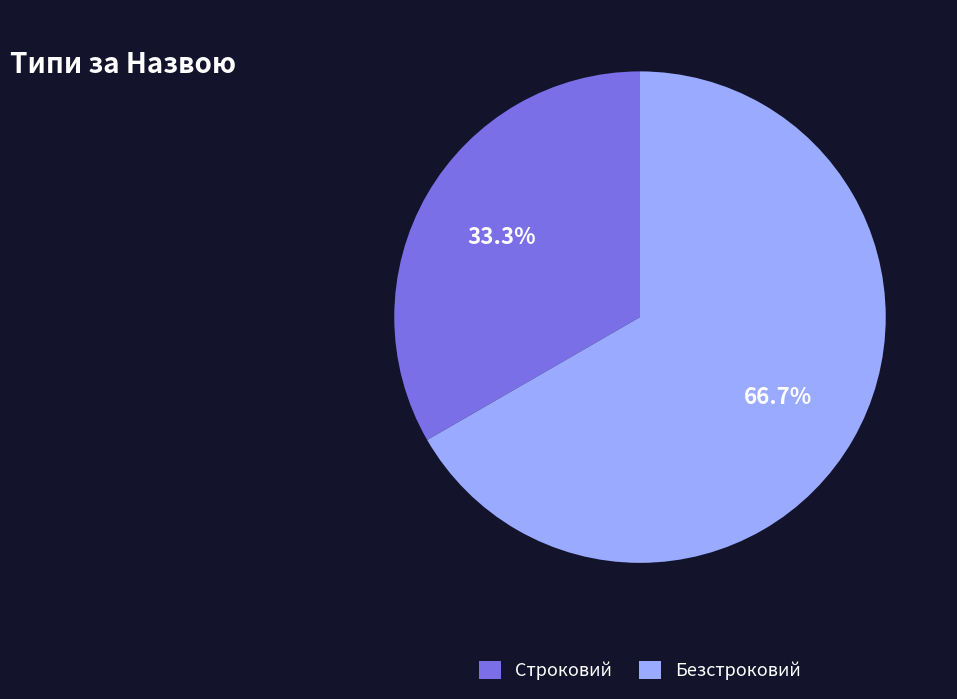

Is it true that Строковий is 47% of the pie?

False